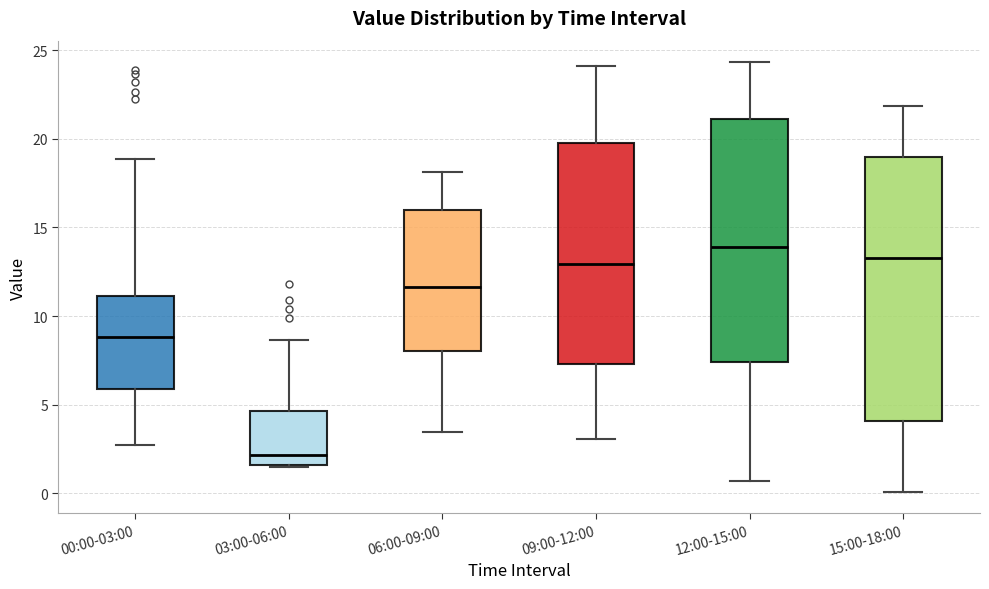

Reading left to right, read every box against the y-axis: the position of its median line, the range the box covers, and the ends of its whiskers. The values are not printed on the chart, so give them approximately, as read against the axis.

00:00-03:00: median 9.0, box 6.0 to 11.0, whiskers 2.5 to 19.0
03:00-06:00: median 2.0, box 1.5 to 4.5, whiskers 1.5 to 8.5
06:00-09:00: median 11.5, box 8.0 to 16.0, whiskers 3.5 to 18.0
09:00-12:00: median 13.0, box 7.5 to 20.0, whiskers 3.0 to 24.0
12:00-15:00: median 14.0, box 7.5 to 21.0, whiskers 0.5 to 24.5
15:00-18:00: median 13.5, box 4.0 to 19.0, whiskers 0.0 to 22.0